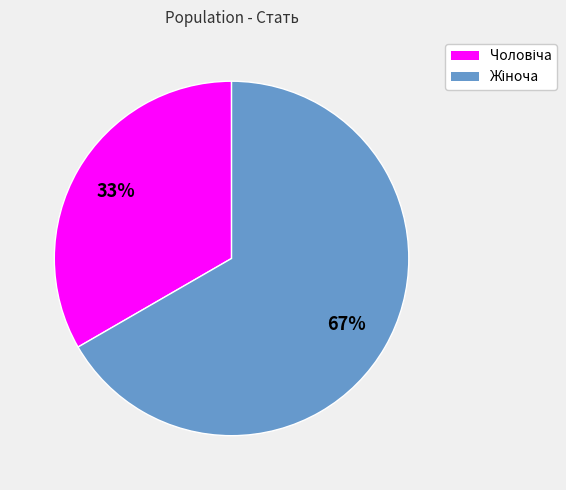

To the nearest percent, what is the average slice percentage?

50%